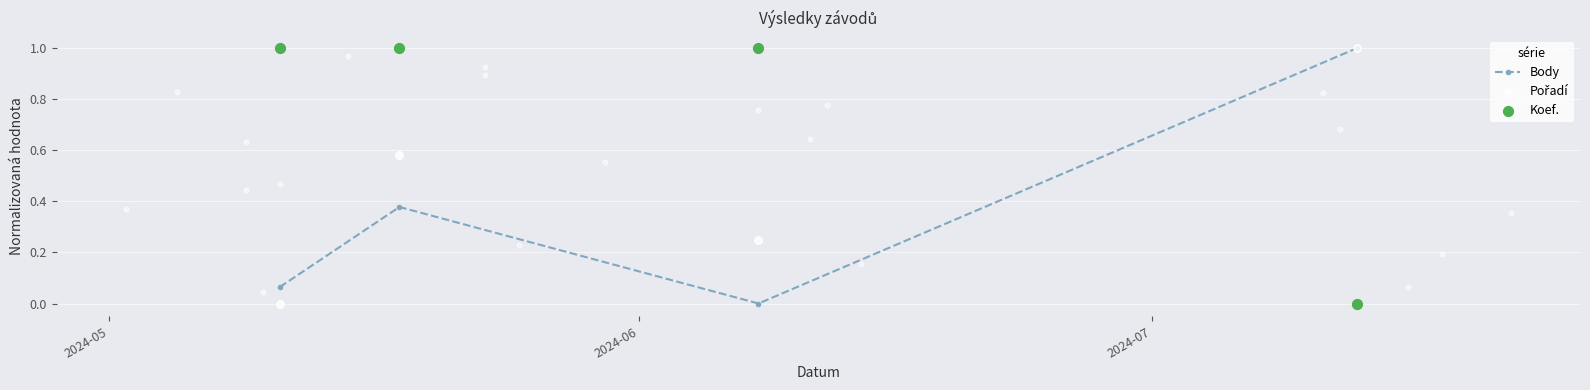

Which series has the widest spread of Y values?

Body